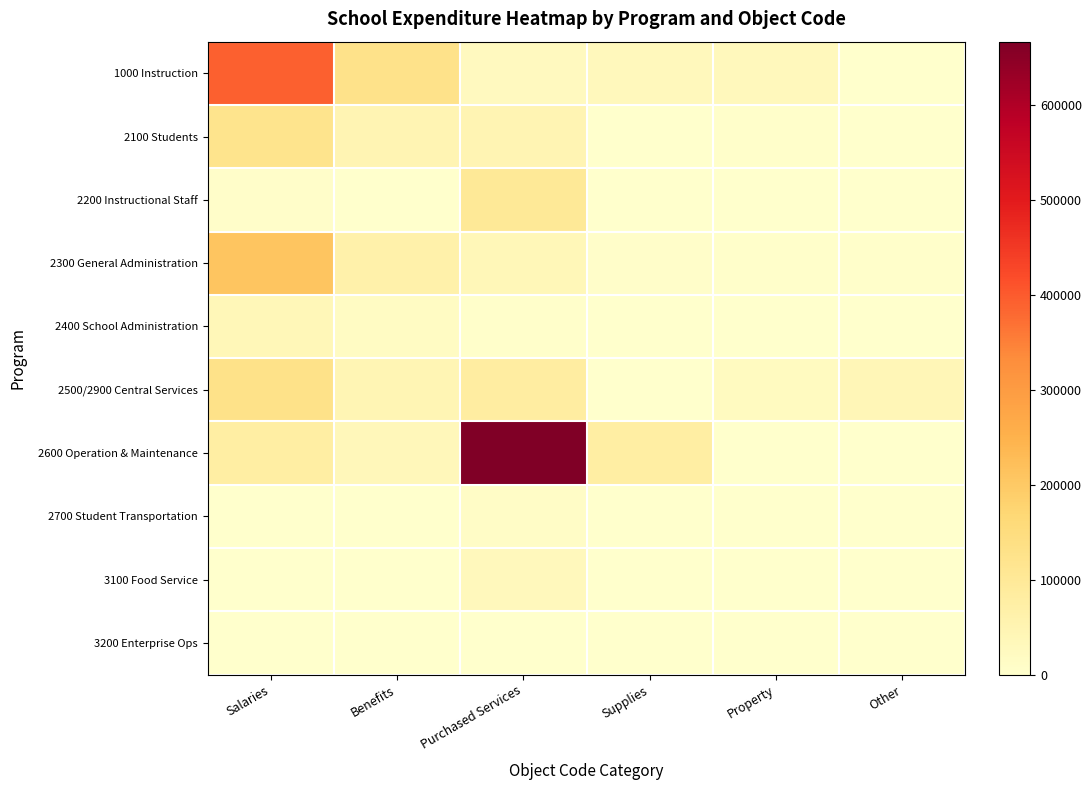

What is the greatest value displayed?

667233